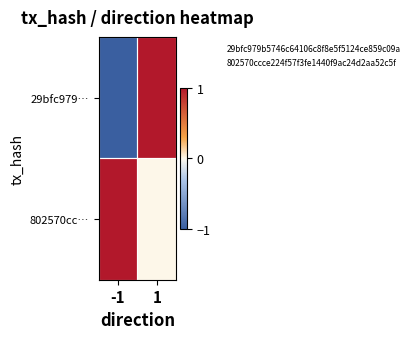

Which category has the highest value across all series?

1